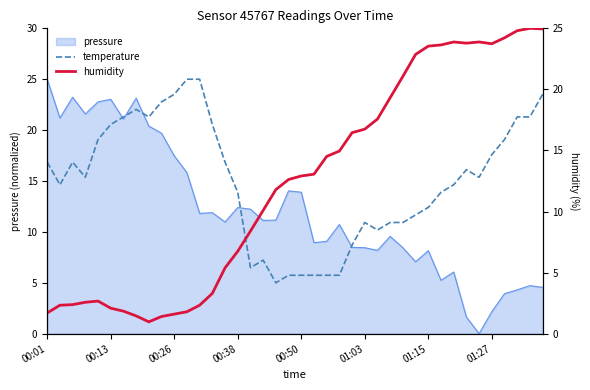

What is the value of the humidity point at the 32nd from the left?

23.6